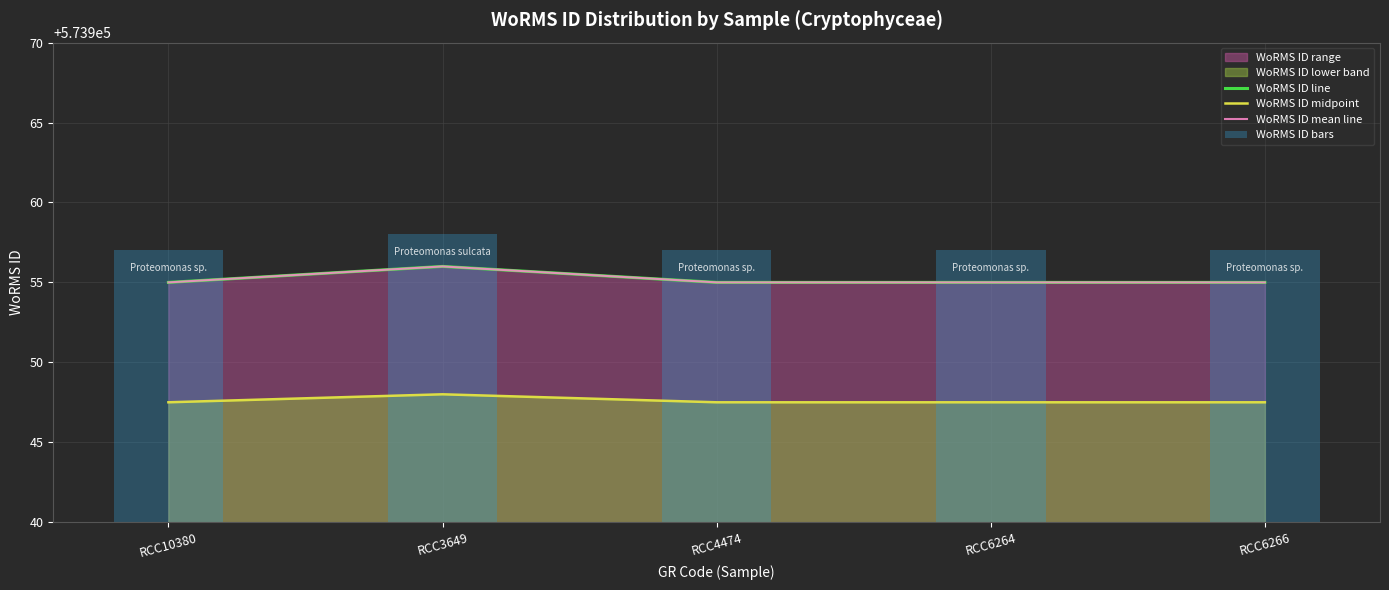

At which label does WoRMS ID mean line reach its peak?

RCC3649